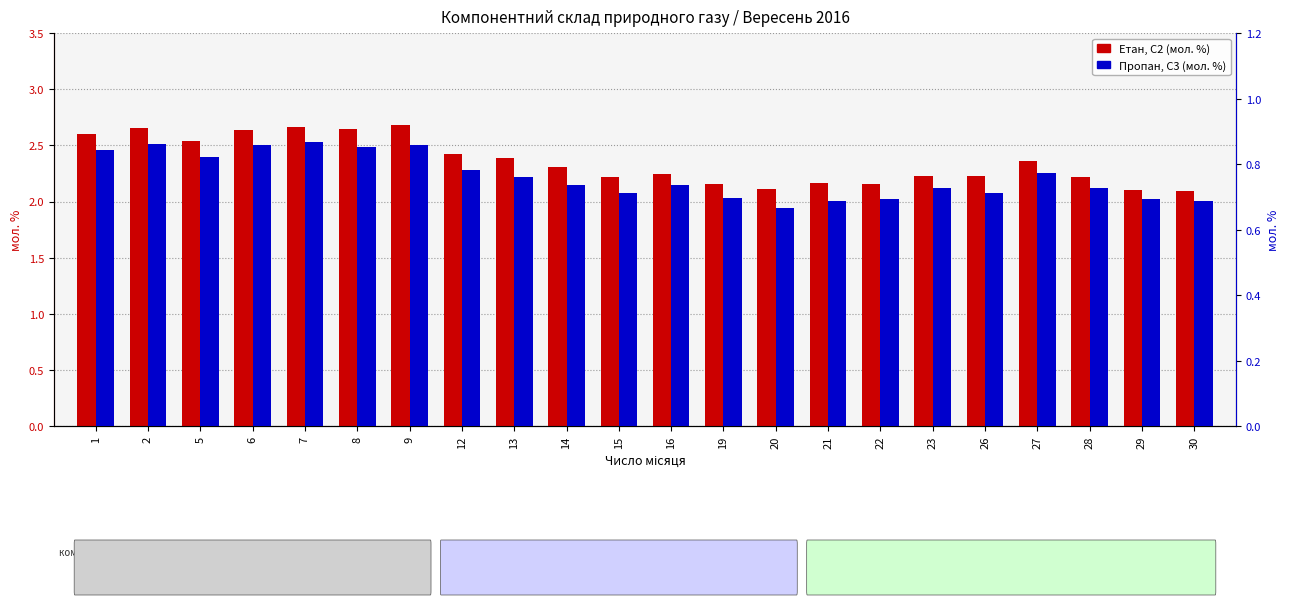

What is the spread (max minus min) of values at 20?

1.4